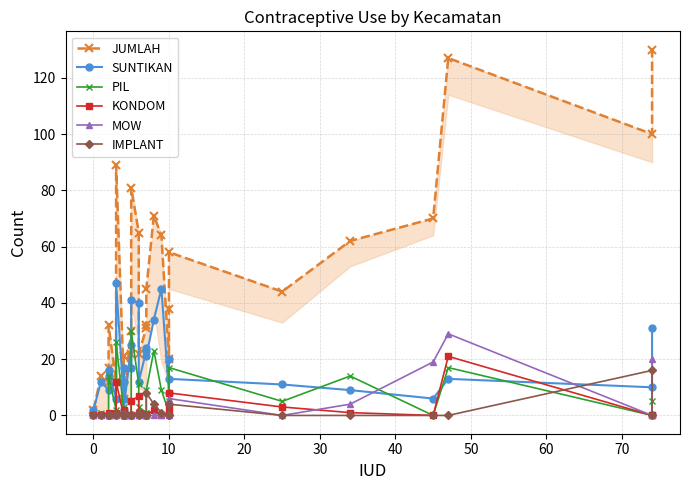

Rank the series by their maximum value, from lowest to highest.

IMPLANT, KONDOM, MOW, PIL, SUNTIKAN, JUMLAH